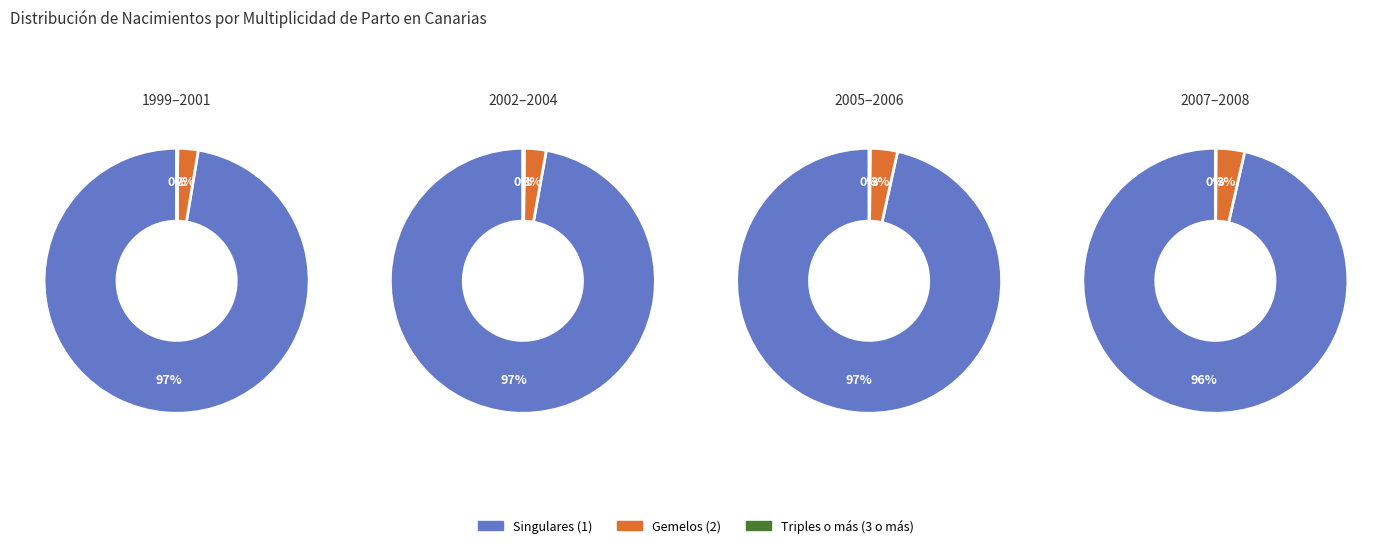

To the nearest percent, what is the difference between the 2000 and 2005 slice percentages?

1%